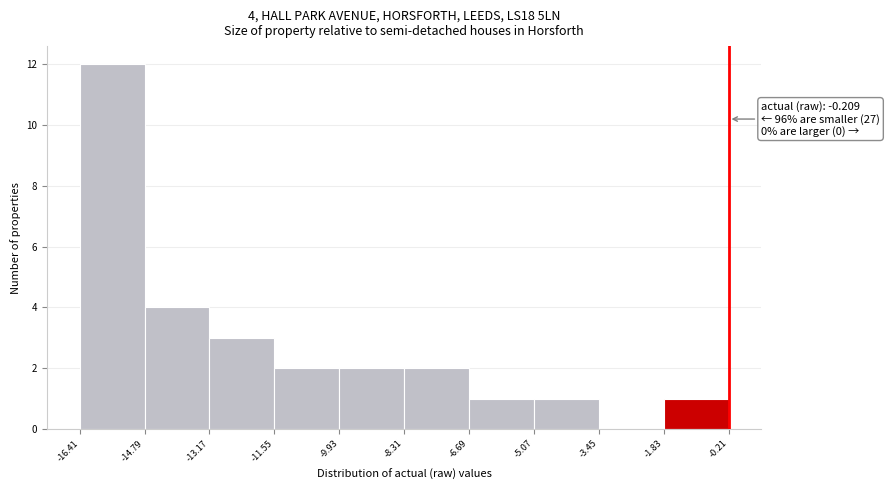

Over which range of the x-axis is the bar tallest?

-16.41 to -14.79